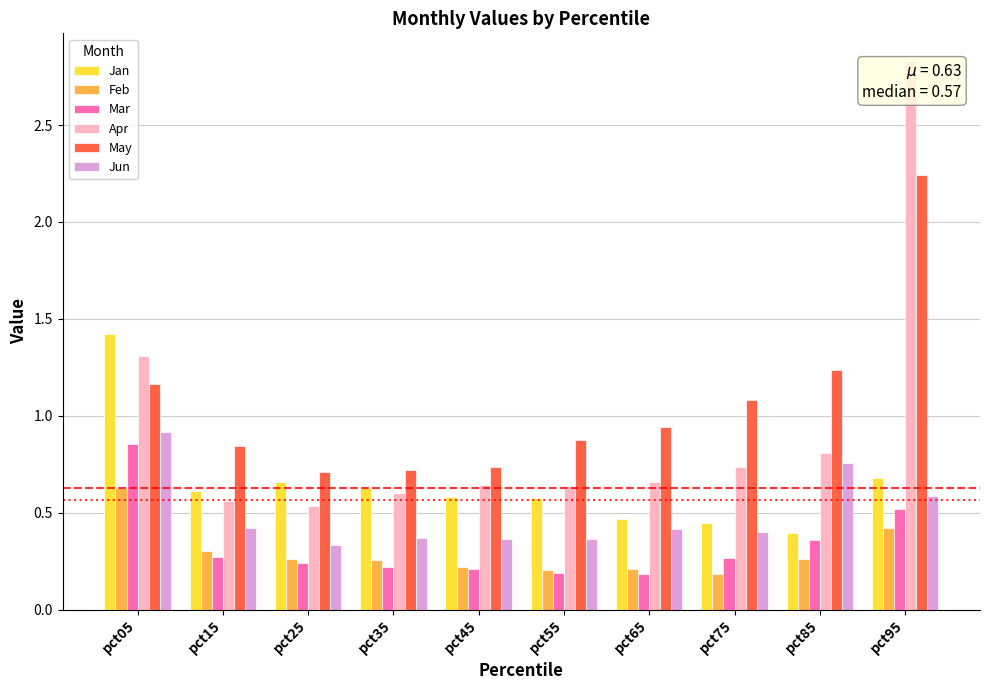

How many bars are there in each group?

6